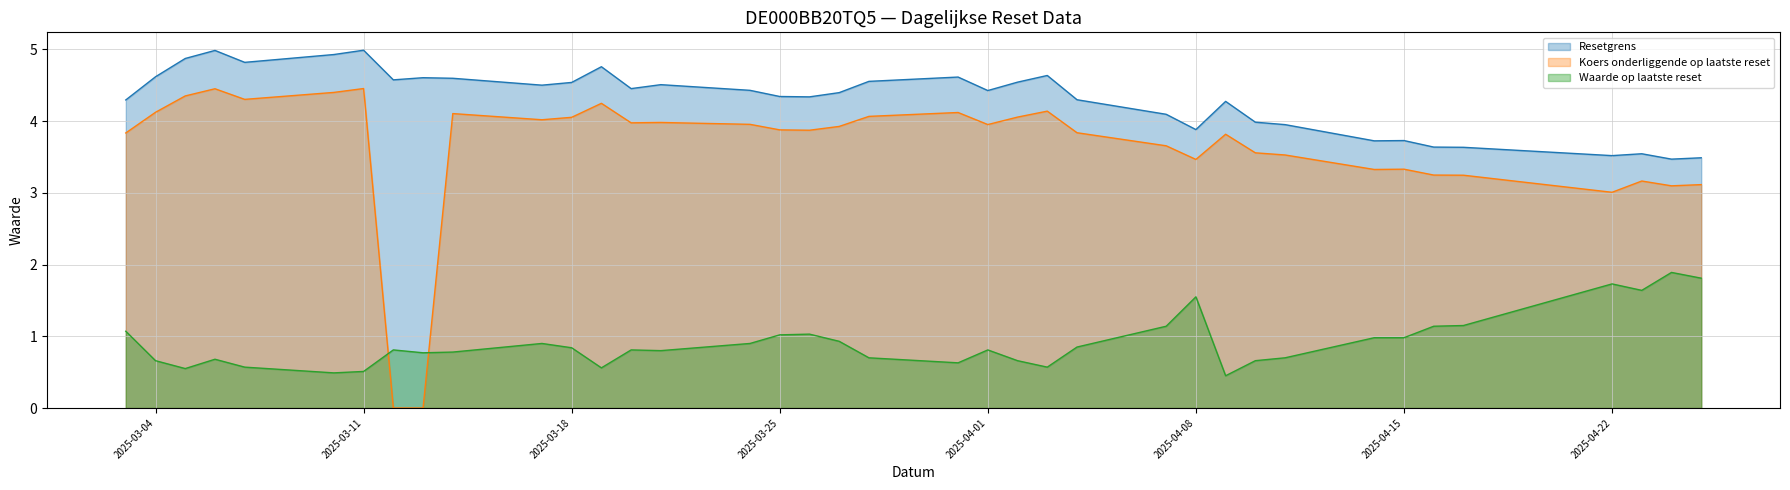

What is the total value across all series at 2025-03-11?

10.0